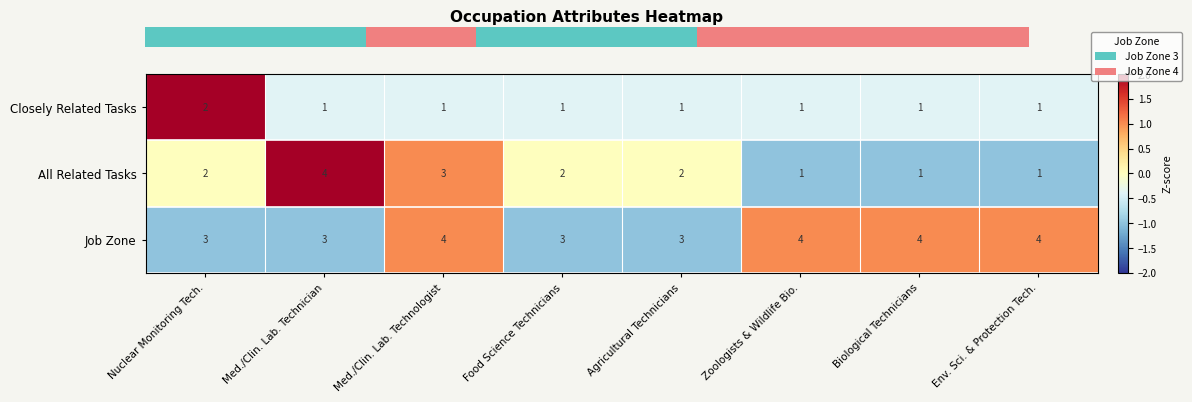

What is the maximum value shown in the chart?

4